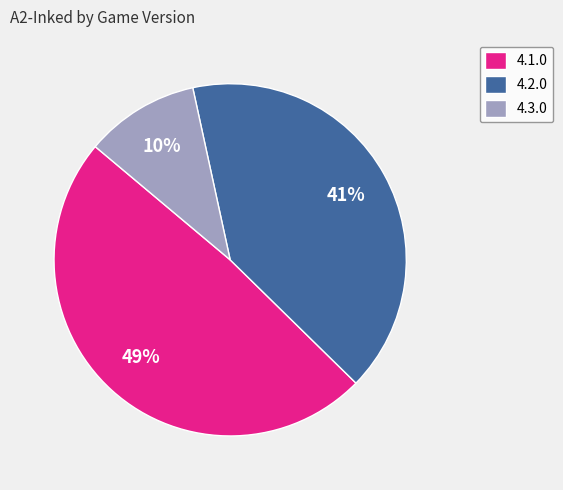

To the nearest percent, what is the combined percentage of 4.2.0 and 4.3.0?

51%